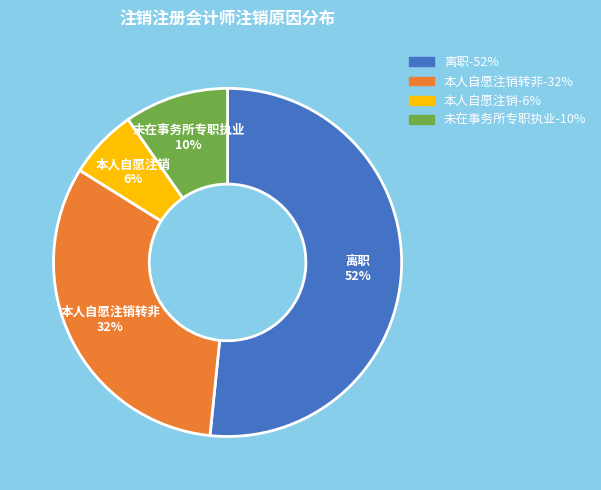

To the nearest percent, what is the average slice percentage?

25%